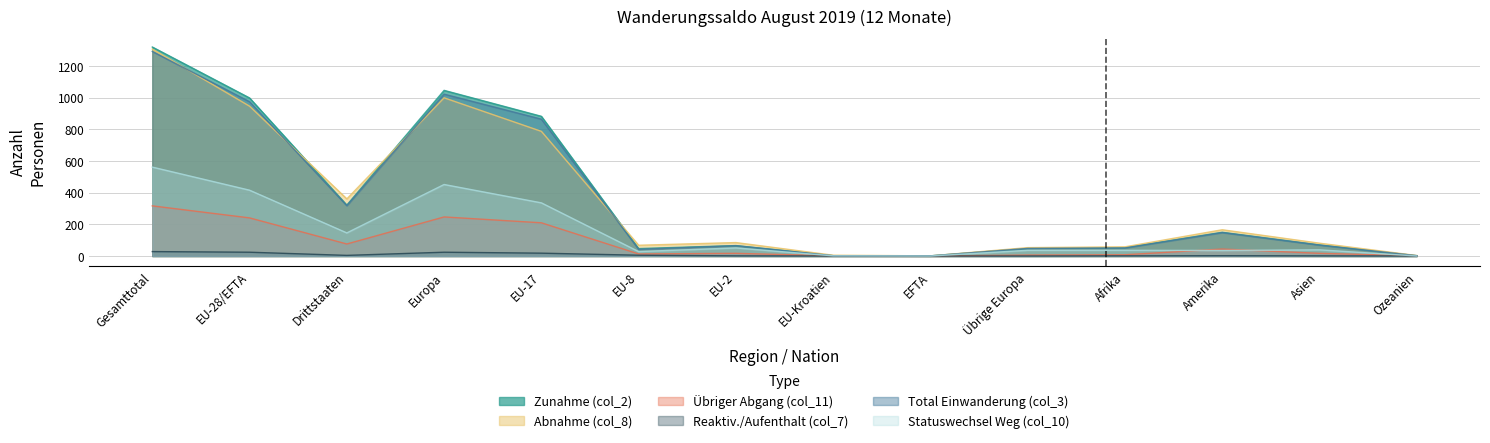

What is the maximum value for Zunahme (col_2)?

1321